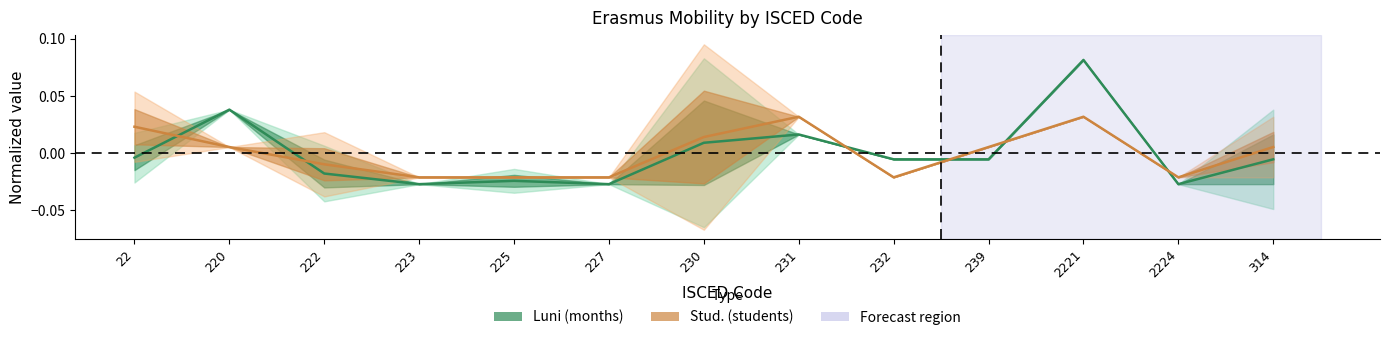

True or false: Stud_mean has more than 1 interior local peaks.

True